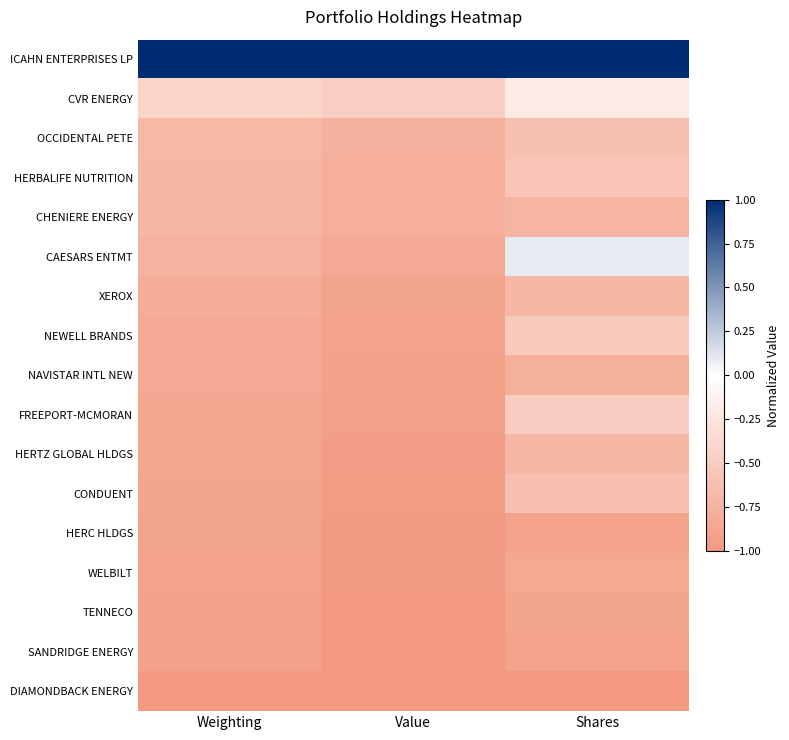

Reading right to left, list all the values displayed in this chart.

ICAHN ENTERPRISES LP: Shares=1.0	Value=1.0	Weighting=1.0
CVR ENERGY: Shares=-0.2	Value=-0.5	Weighting=-0.4
OCCIDENTAL PETE: Shares=-0.6	Value=-0.8	Weighting=-0.7
HERBALIFE NUTRITION: Shares=-0.6	Value=-0.8	Weighting=-0.7
CHENIERE ENERGY: Shares=-0.7	Value=-0.8	Weighting=-0.7
CAESARS ENTMT: Shares=0.1	Value=-0.8	Weighting=-0.7
XEROX: Shares=-0.7	Value=-0.9	Weighting=-0.8
NEWELL BRANDS: Shares=-0.5	Value=-0.9	Weighting=-0.8
NAVISTAR INTL NEW: Shares=-0.8	Value=-0.9	Weighting=-0.8
FREEPORT-MCMORAN: Shares=-0.5	Value=-0.9	Weighting=-0.8
HERTZ GLOBAL HLDGS: Shares=-0.7	Value=-0.9	Weighting=-0.9
CONDUENT: Shares=-0.6	Value=-1.0	Weighting=-0.9
HERC HLDGS: Shares=-0.9	Value=-1.0	Weighting=-0.9
WELBILT: Shares=-0.8	Value=-1.0	Weighting=-0.9
TENNECO: Shares=-0.9	Value=-1.0	Weighting=-0.9
SANDRIDGE ENERGY: Shares=-0.9	Value=-1.0	Weighting=-0.9
DIAMONDBACK ENERGY: Shares=-1.0	Value=-1.0	Weighting=-1.0